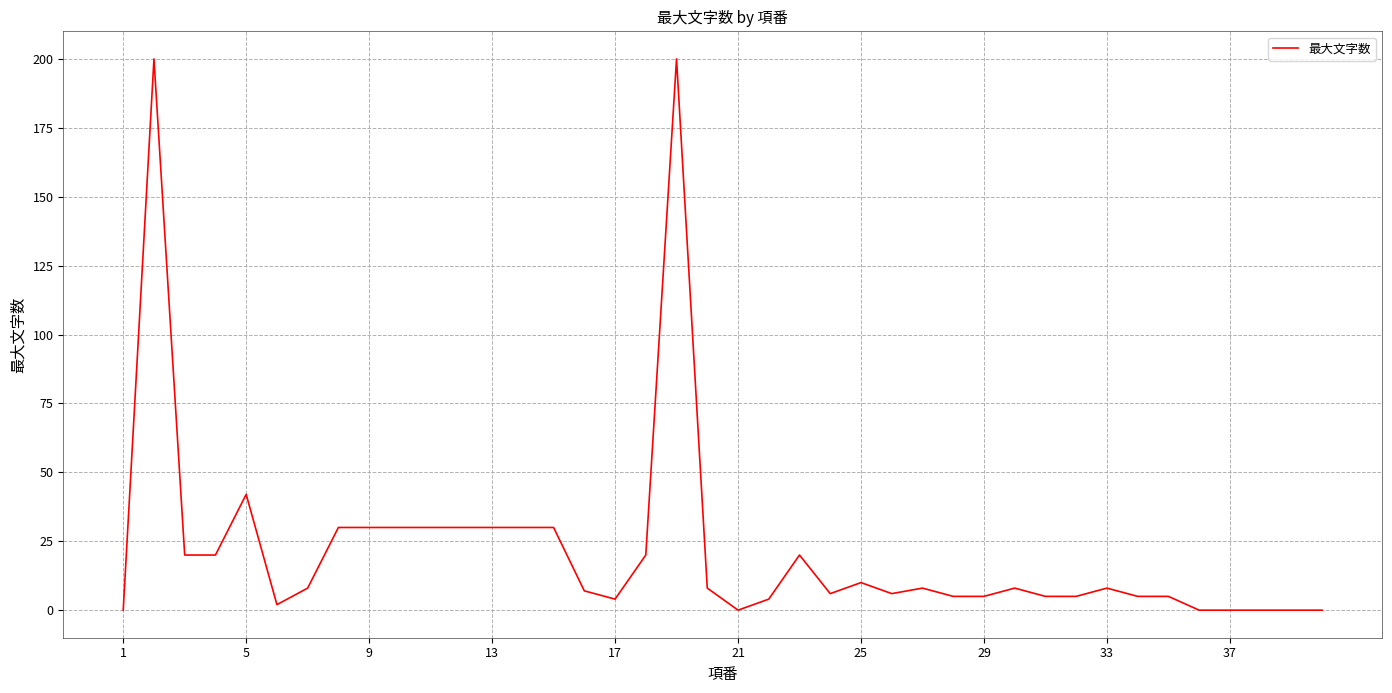

What is the difference between the maximum and minimum values?

200